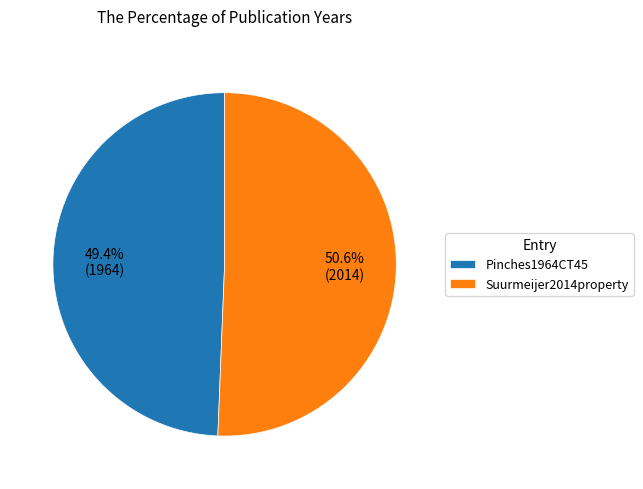

To the nearest percent, what is the average slice percentage?

50%